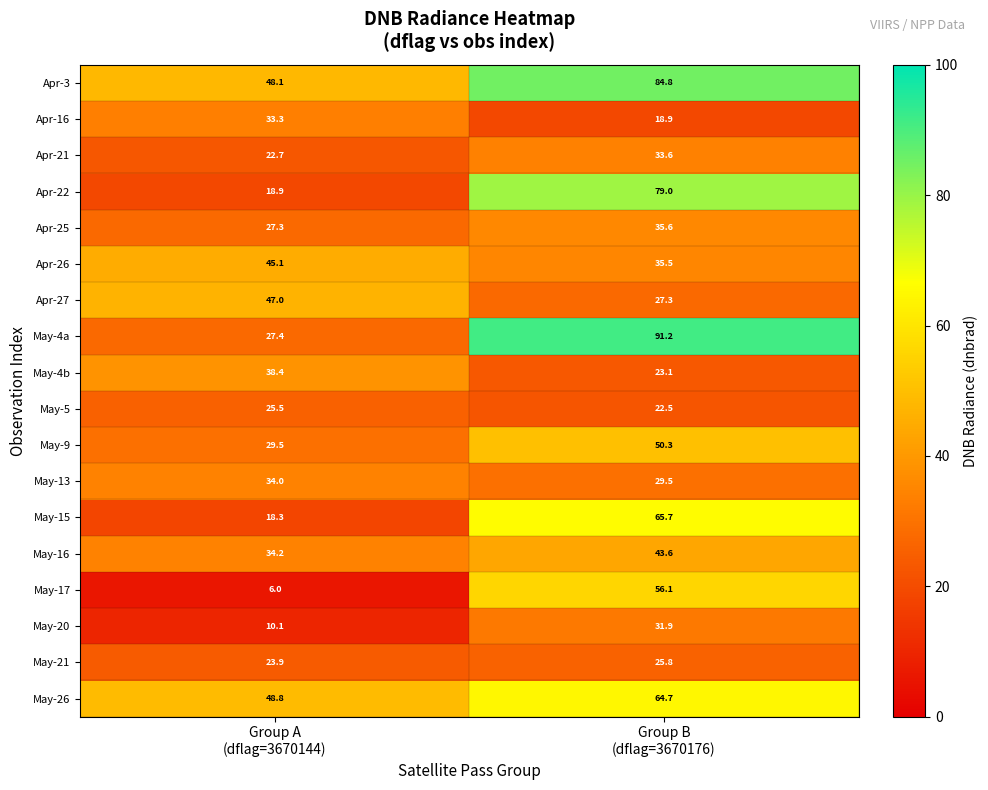

What is the average value of the May-15 series?

42.0